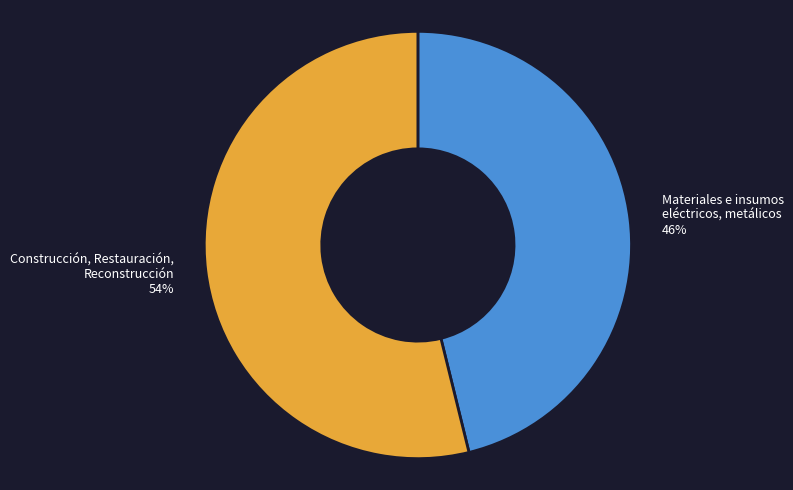

Is there a majority slice in this chart?

Yes